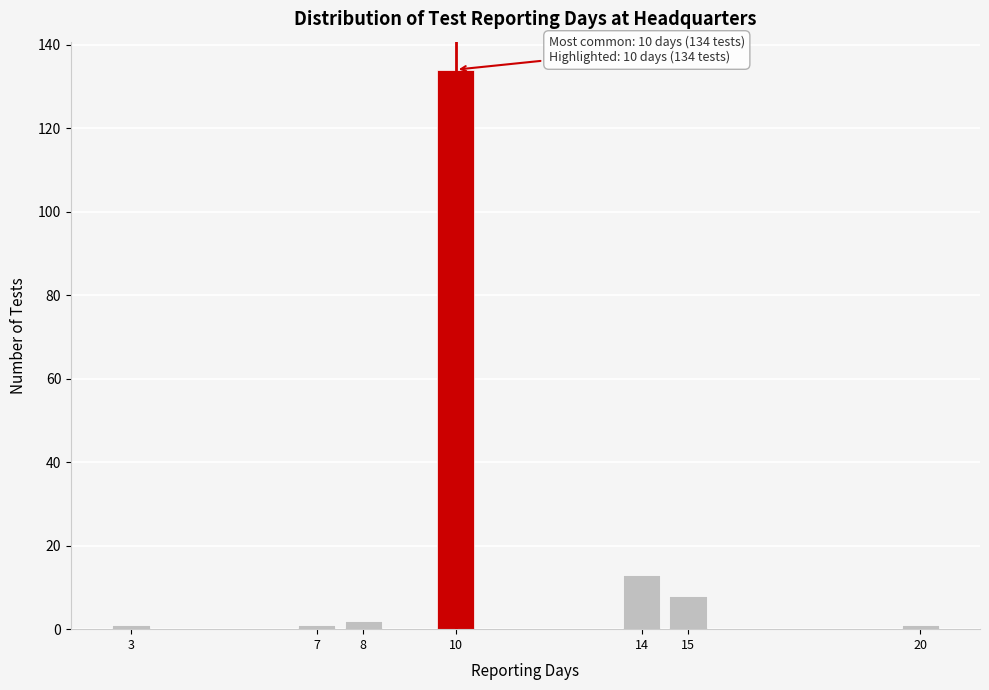

Reading left to right, what are all the values shown in this chart?

1	1	2	134	13	8	1